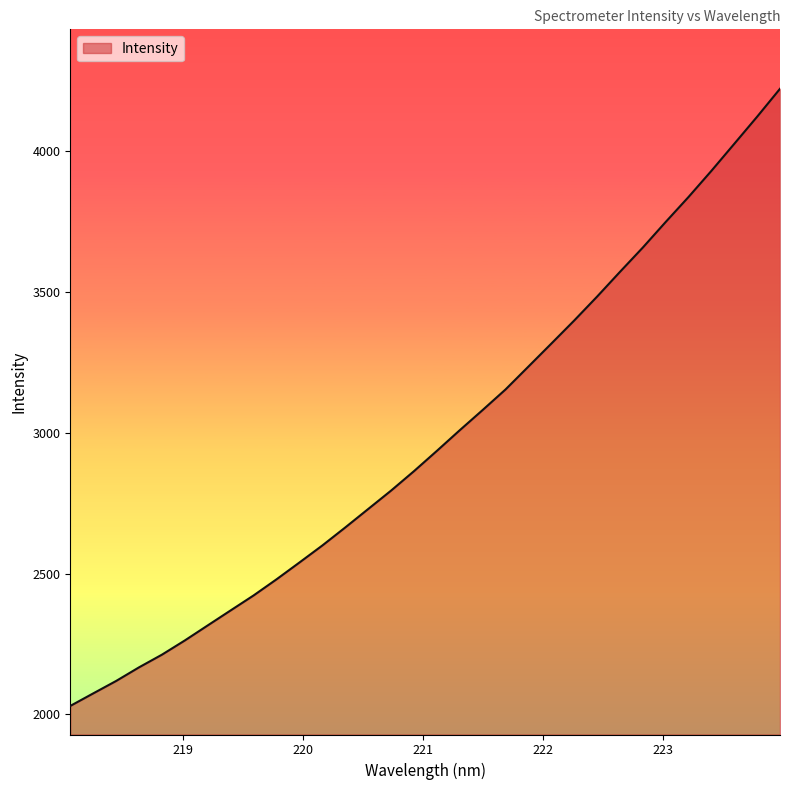

What is the difference between the maximum and minimum values?

2191.8